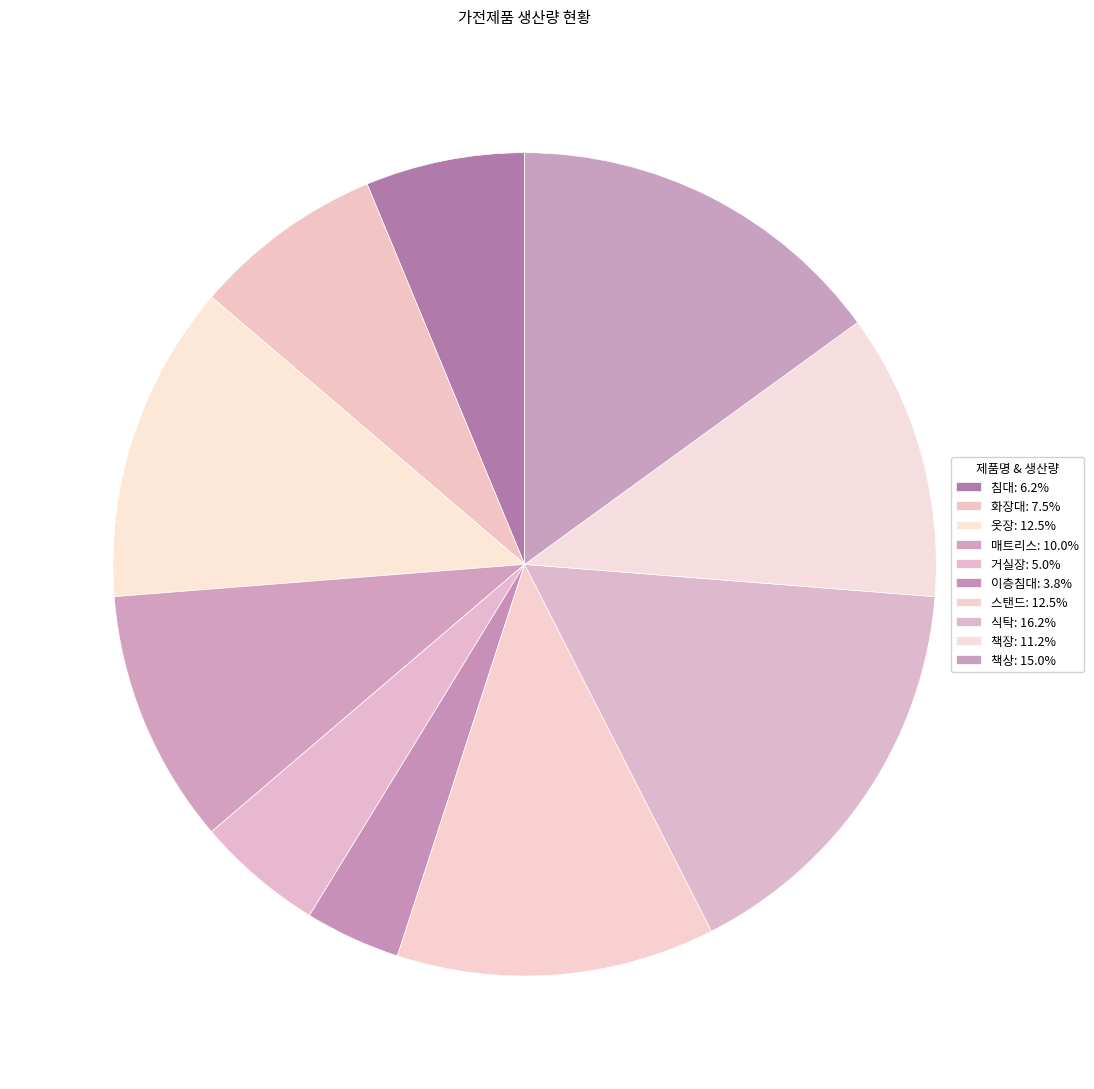

To the nearest percent, what is the difference between the 침대 and 책상 slice percentages?

9%